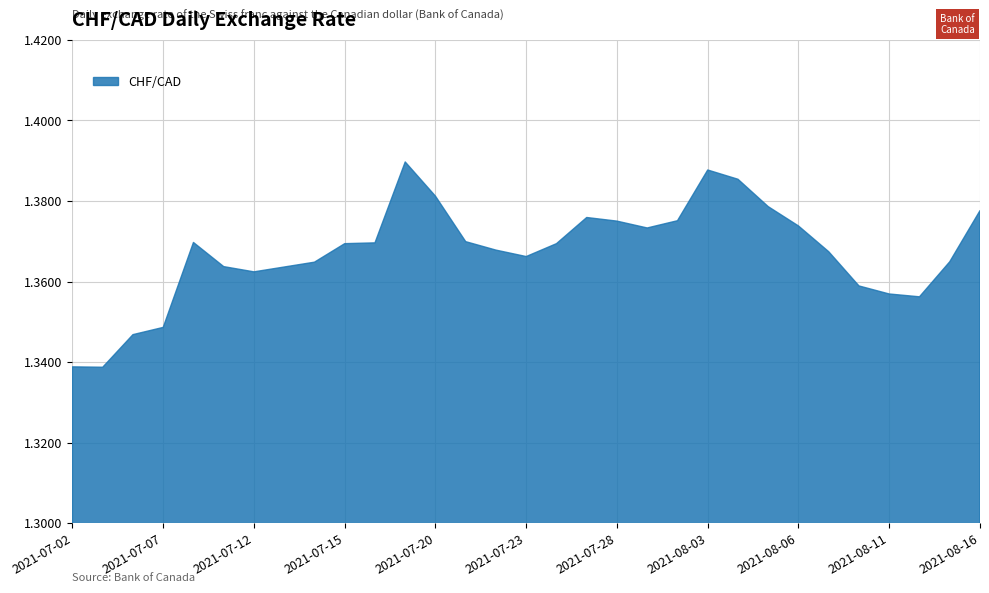

How many lines are shown in the chart?

1